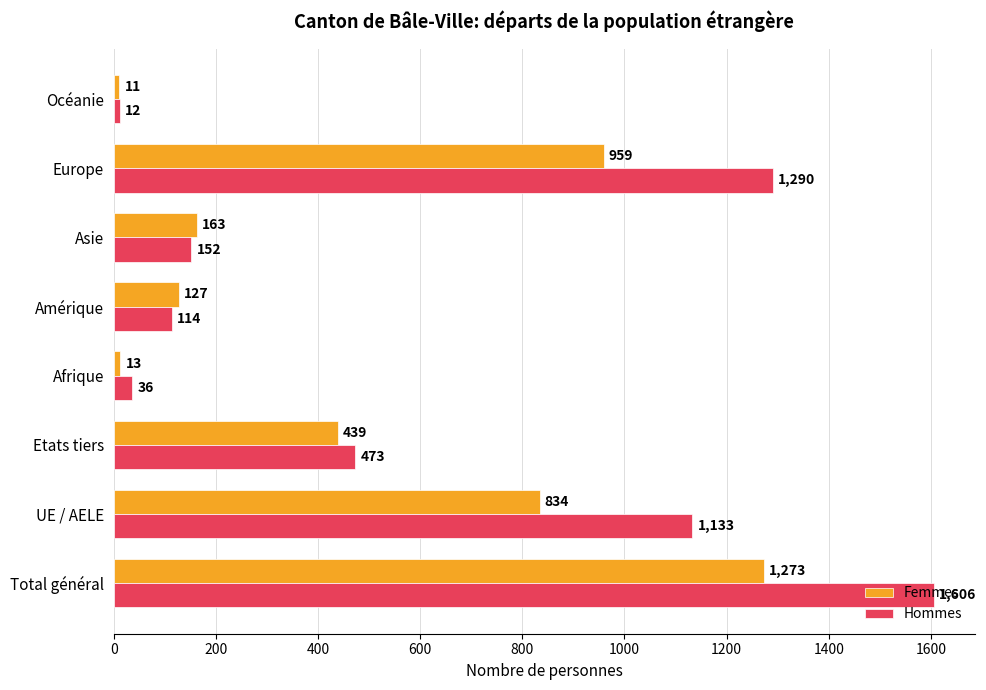

Rank the series by their average value, from highest to lowest.

Hommes, Femmes